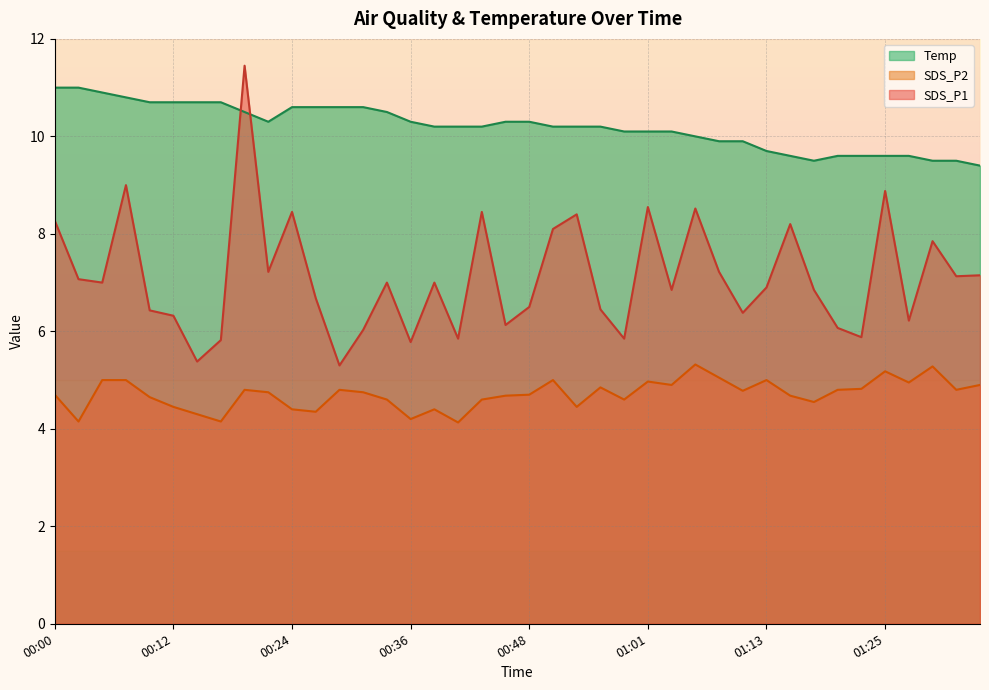

What is the minimum value for Temp?

9.4